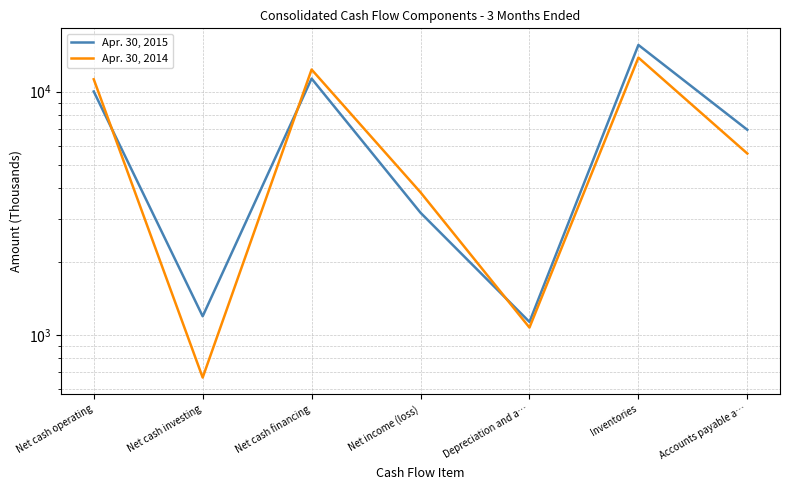

How many distinct data groups are displayed?

2